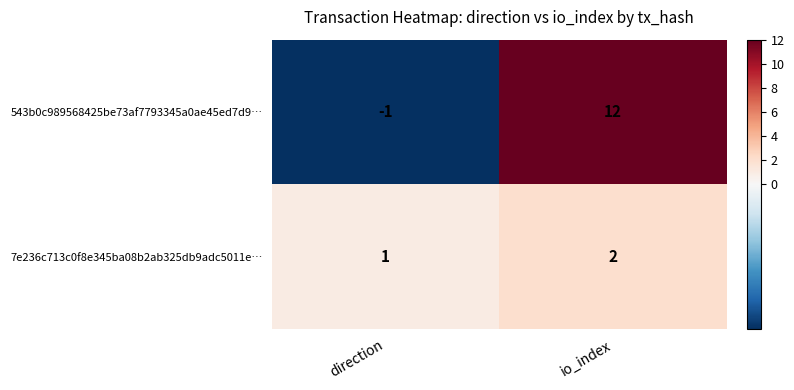

What is the average value of the 543b0c989568425be73af7793345a0ae45ed7d9… series?

6